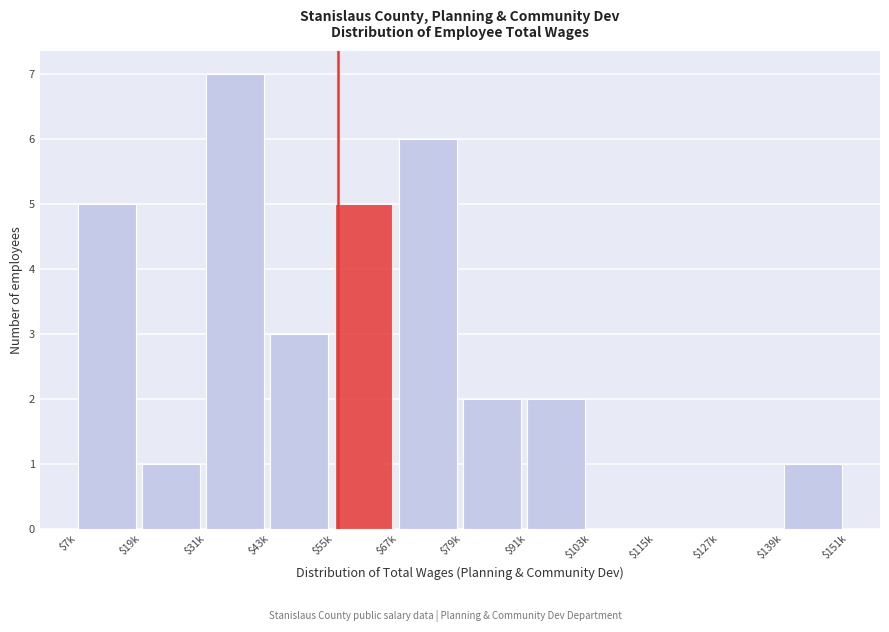

At which category does the chart reach its peak across all series?

$31k